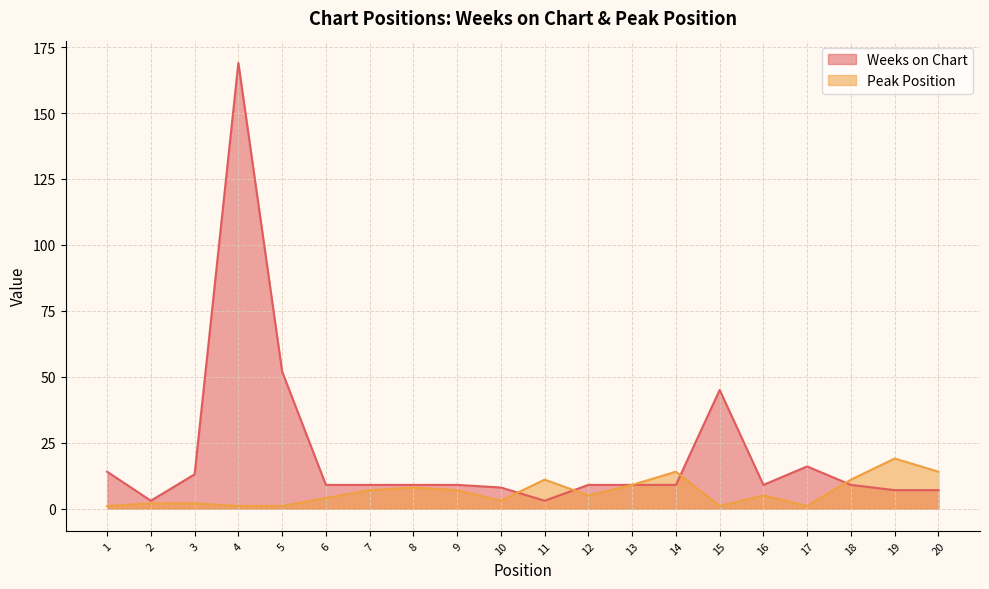

Reading left to right, what are all the values shown in this chart?

Weeks on Chart: 14	3	13	169	52	9	9	9	9	8	3	9	9	9	45	9	16	9	7	7
Peak Position: 1	2	2	1	1	4	7	8	7	3	11	5	9	14	1	5	1	11	19	14